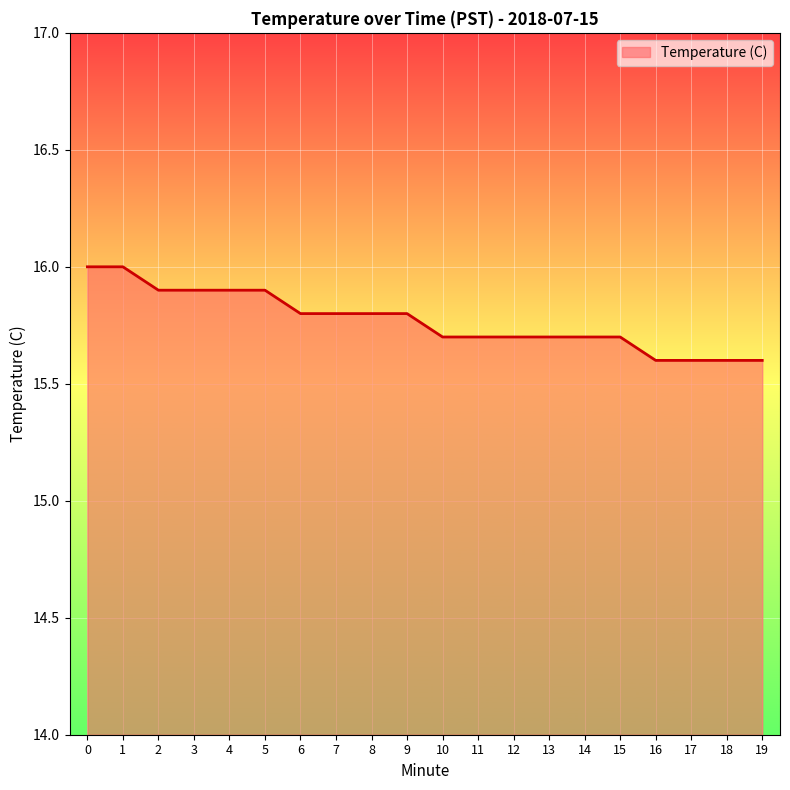

What value does the data have at 12?

15.7